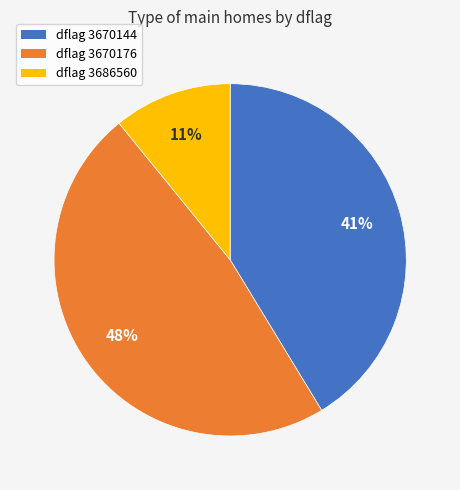

To the nearest percent, what is the average slice percentage?

33%